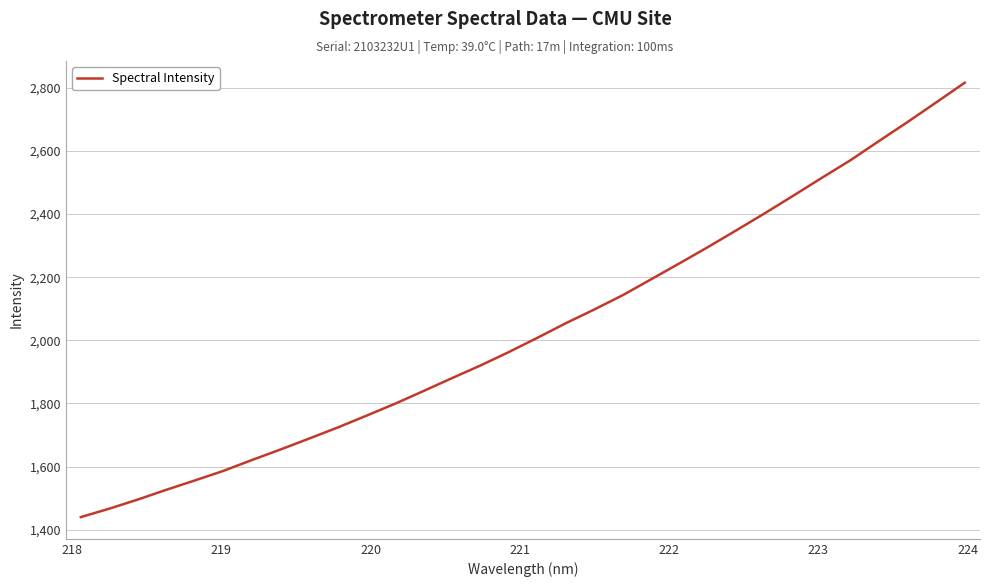

What is the minimum value shown in the chart?

1440.1